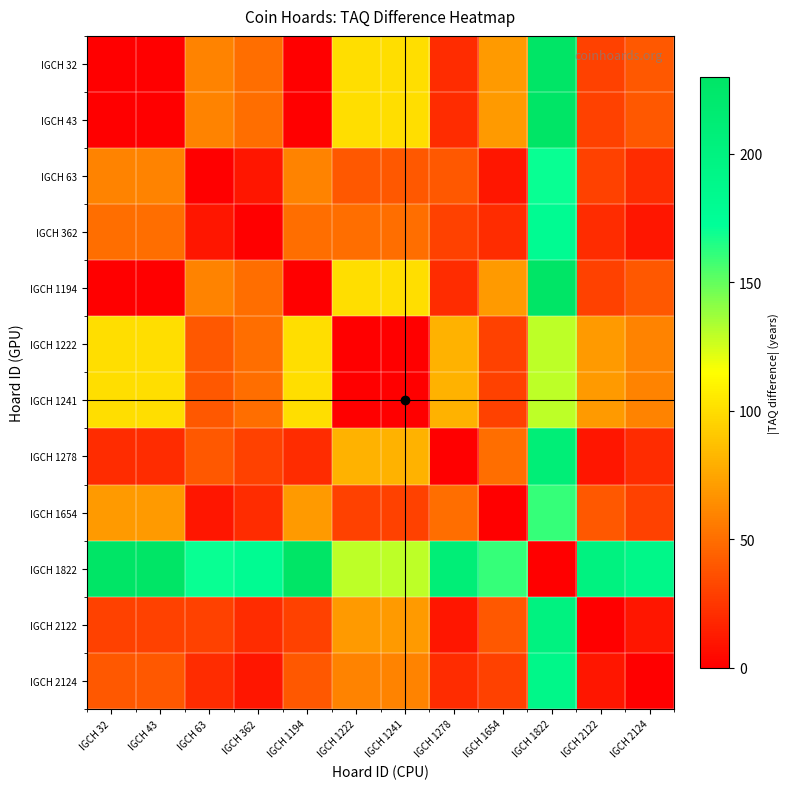

At how many categories does at least one series exceed 213?

4